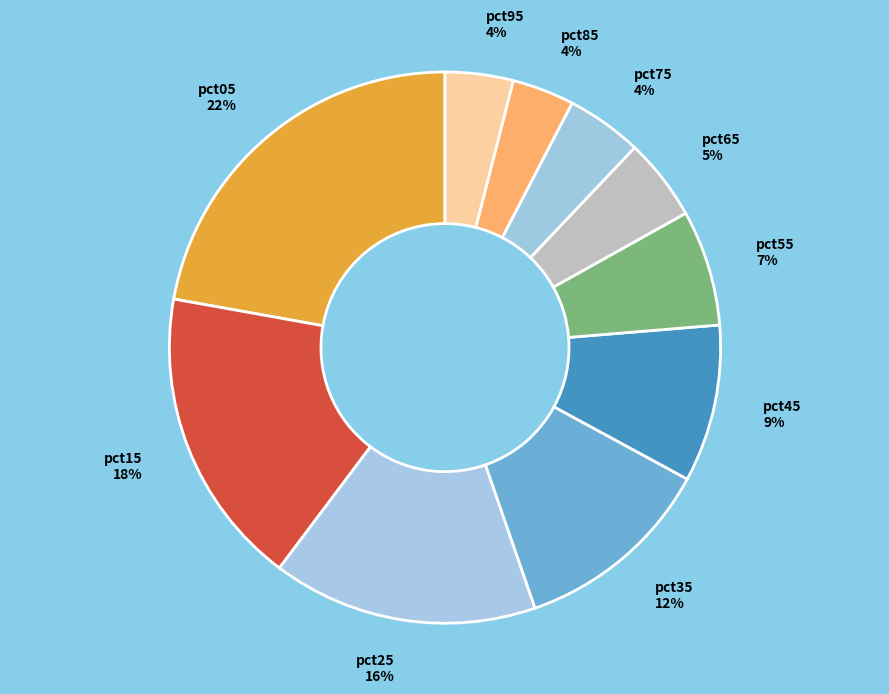

The pct55 slice represents 7% of the pie. True or false?

True